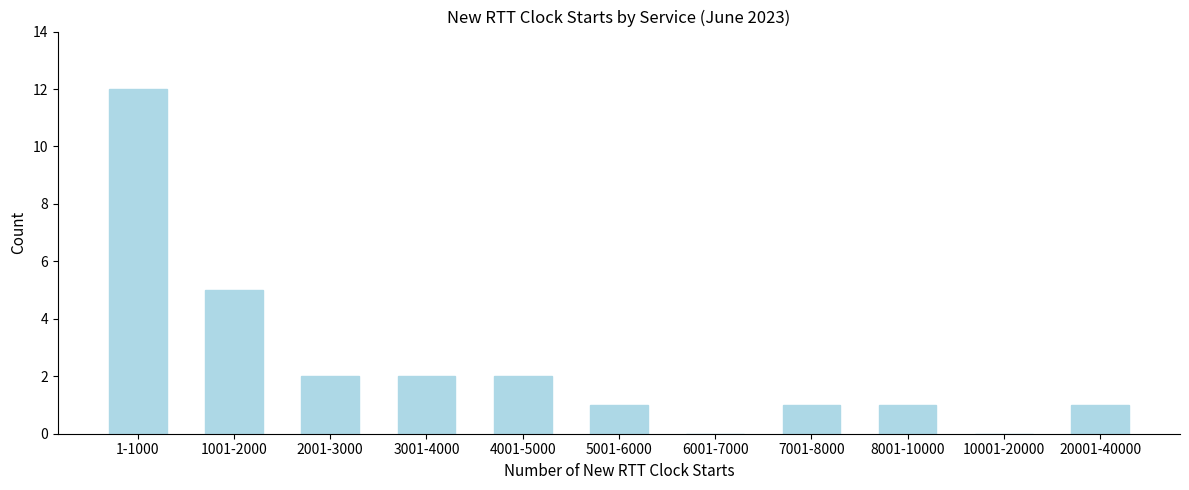

Reading left to right, transcribe all the data shown in this chart.

1-1000=12	1001-2000=5	2001-3000=2	3001-4000=2	4001-5000=2	5001-6000=1	6001-7000=0	7001-8000=1	8001-10000=1	10001-20000=0	20001-40000=1